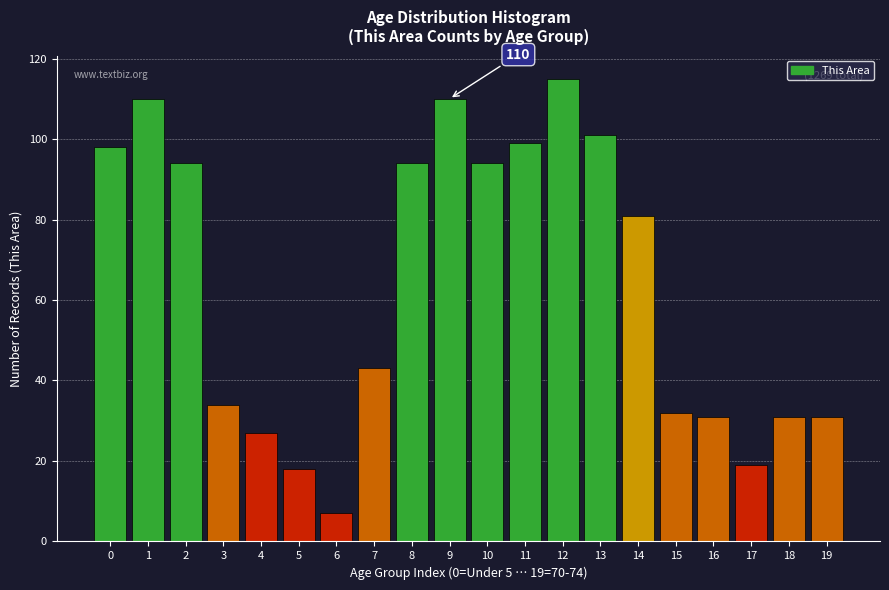

Reading left to right, list all the values displayed in this chart.

0=98	1=110	2=94	3=34	4=27	5=18	6=7	7=43	8=94	9=110	10=94	11=99	12=115	13=101	14=81	15=32	16=31	17=19	18=31	19=31